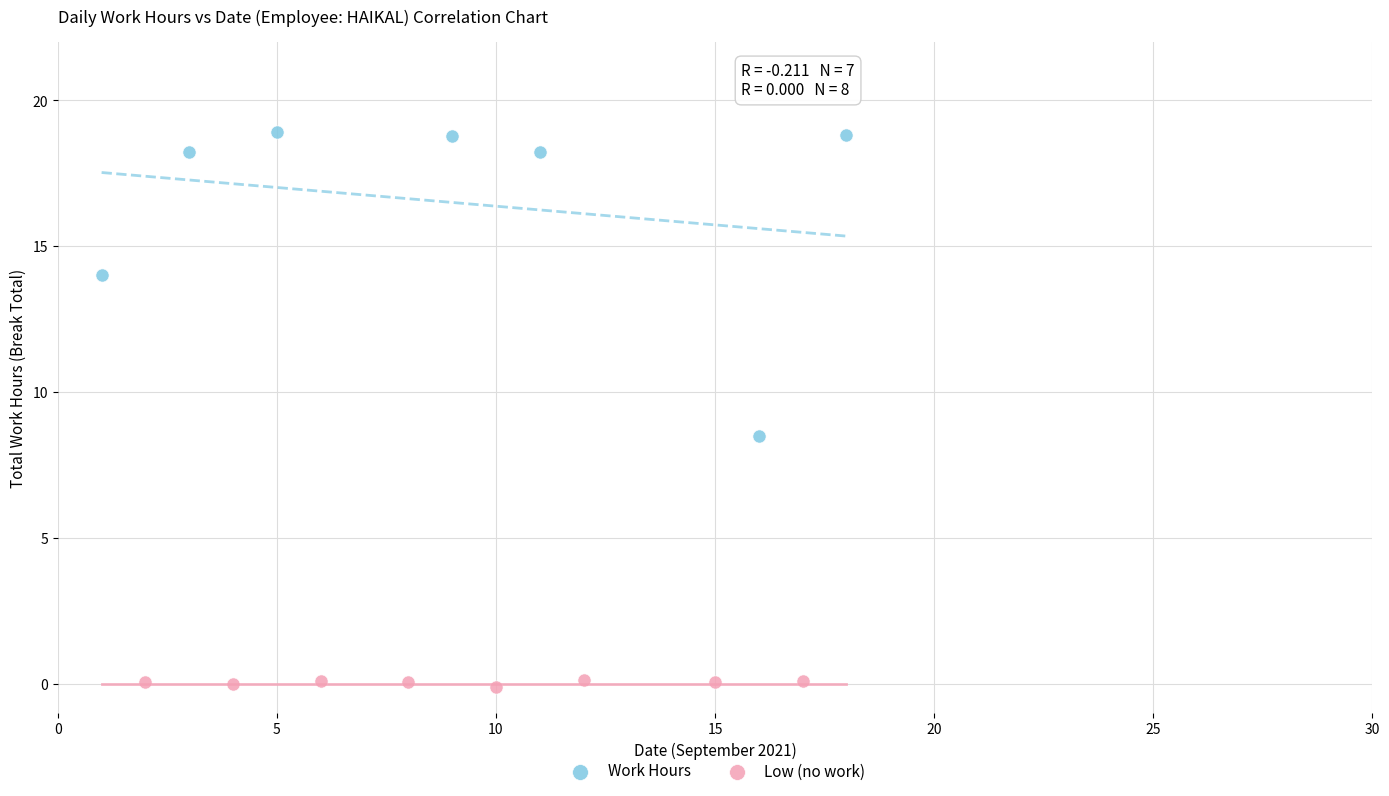

Which series contains the lowest Y value?

Low (no work)